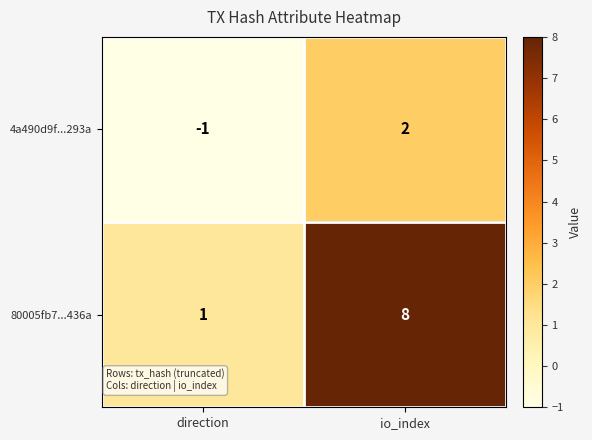

What is the difference between the highest and lowest values at io_index?

6